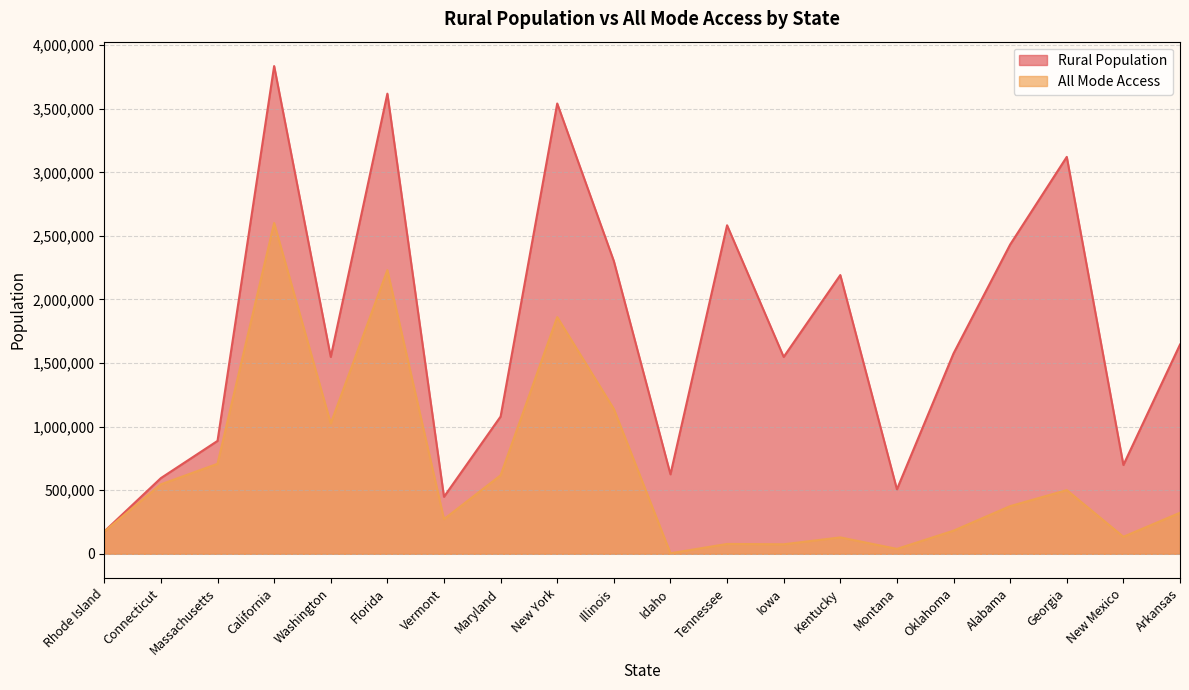

Reading left to right, list all the values displayed in this chart.

Rural Population: 175457	595174	887715	3835613	1548161	3618587	448107	1079420	3541133	2301905	624767	2583439	1548051	2191907	506692	1575634	2431865	3121275	698221	1645360
All Mode Access: 174555	546415	707520	2601013	1024342	2230528	272384	616945	1861384	1138922	4012	77309	74698	128774	38370	181696	374685	500689	133911	322495